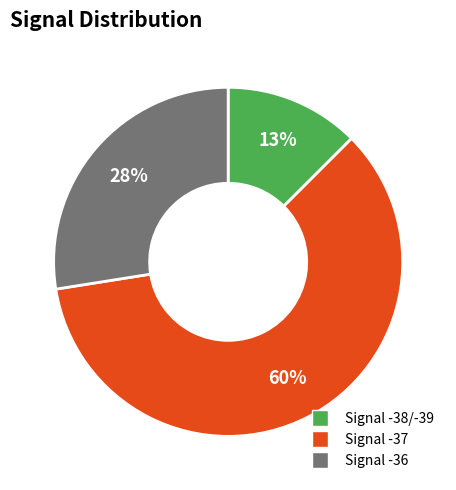

Does any single category account for the majority?

Yes